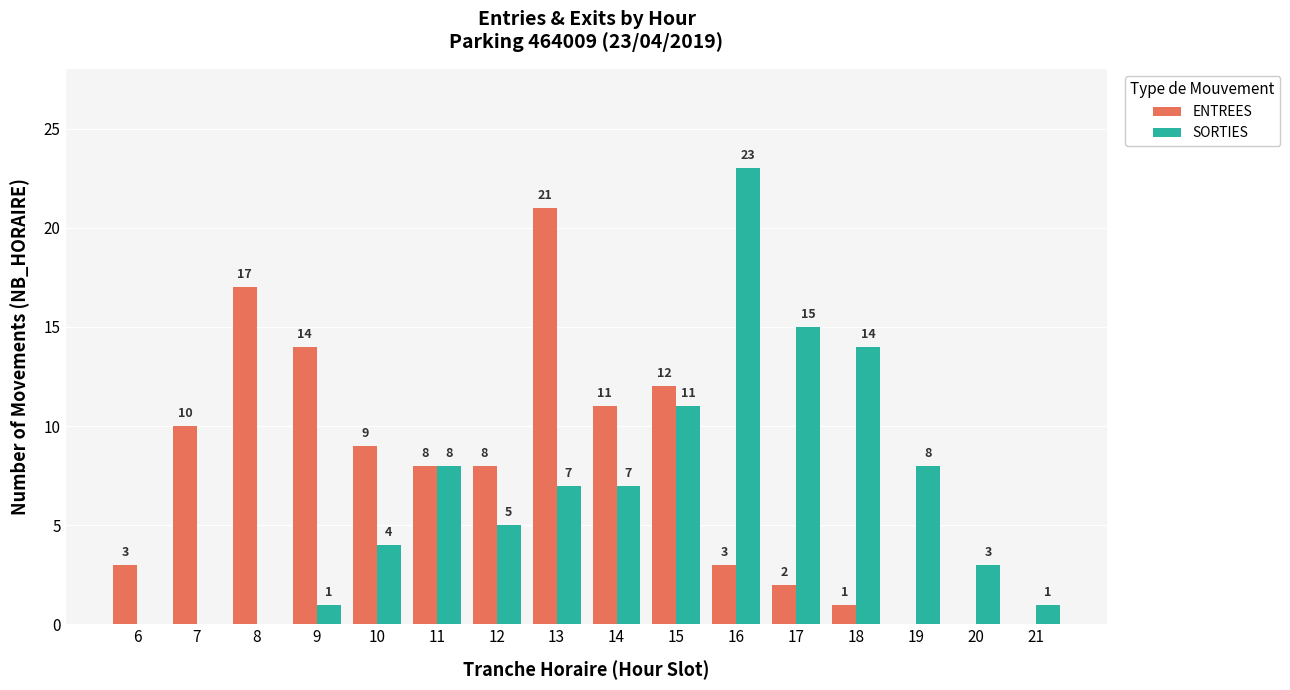

How many categories are shown in the chart?

16